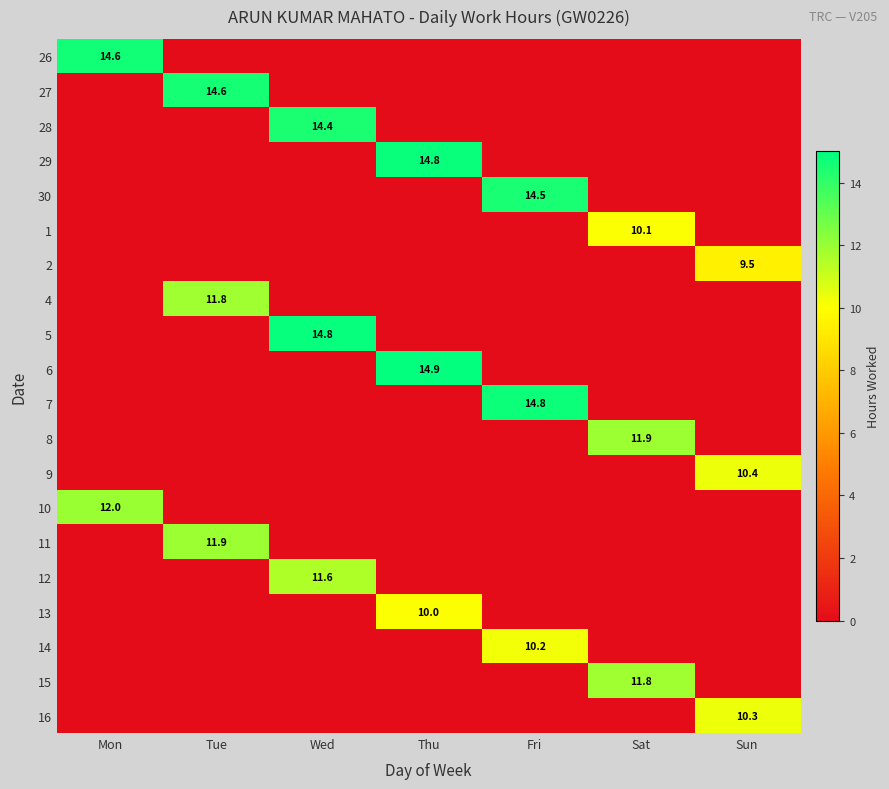

At which category is the sum across all series the highest?

Wed